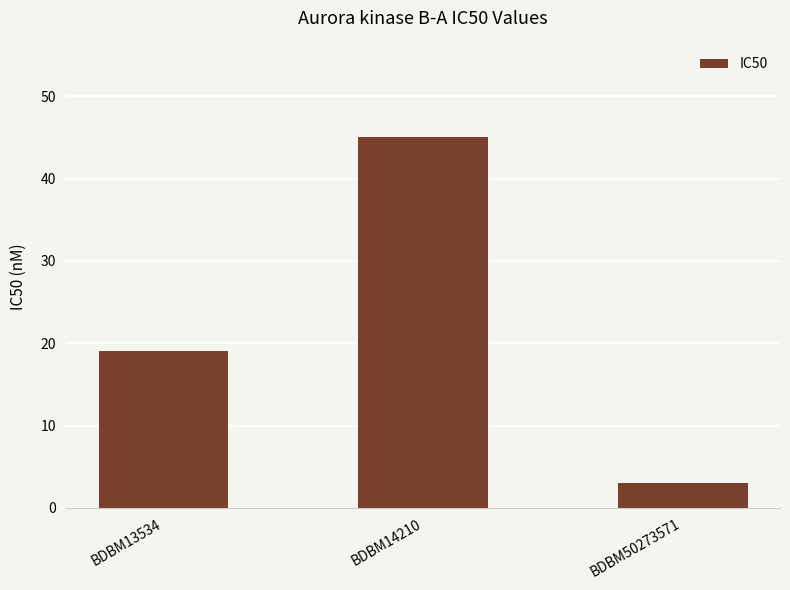

What is the average value?

22